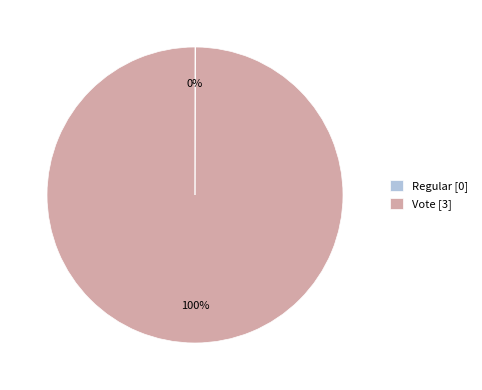

Does Vote [3] represent more than half of the total?

Yes